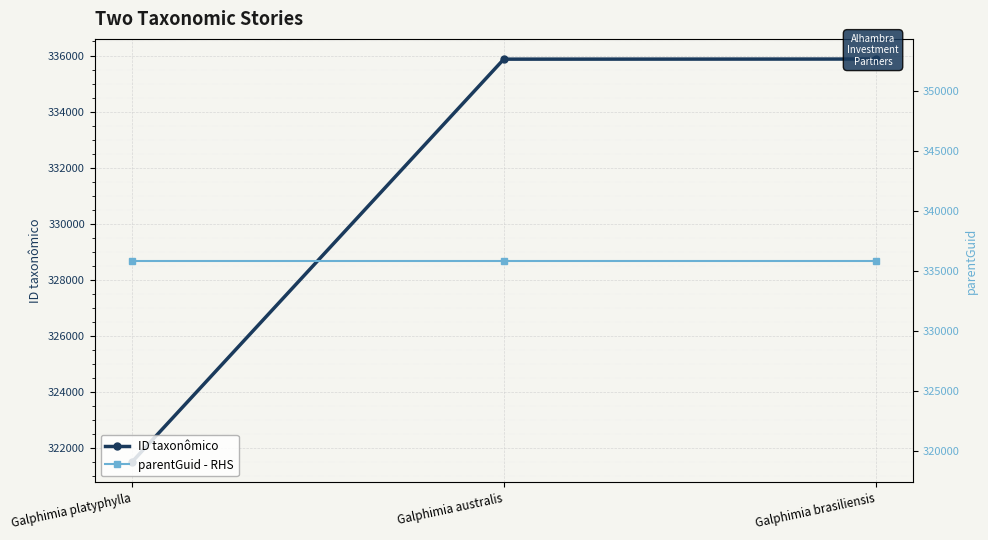

How many lines are shown in the chart?

2